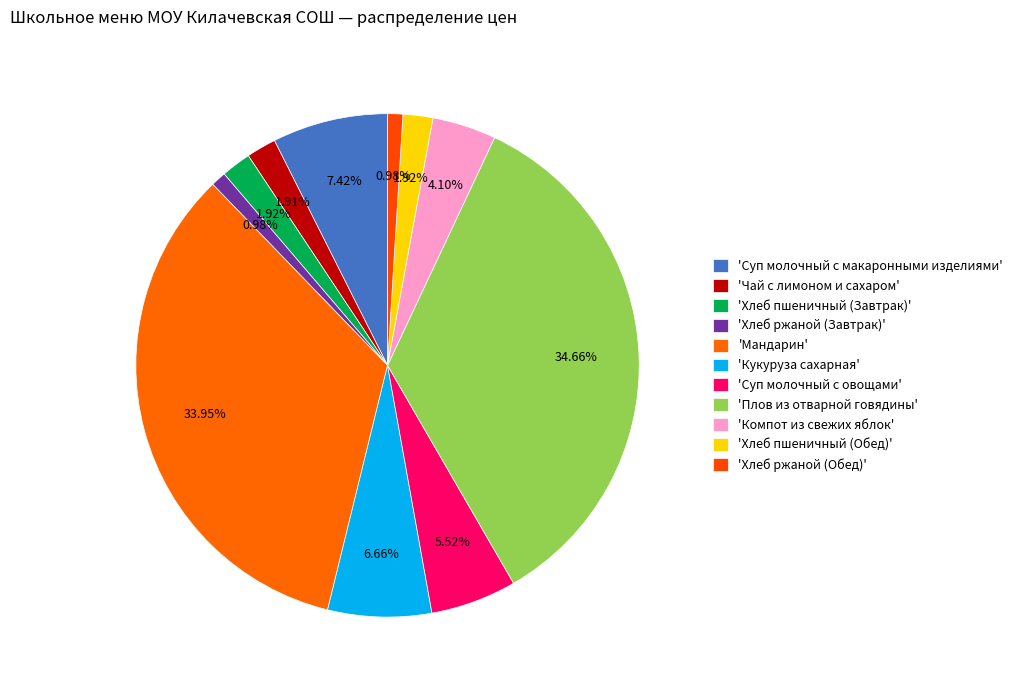

How many segments does this pie chart have?

11